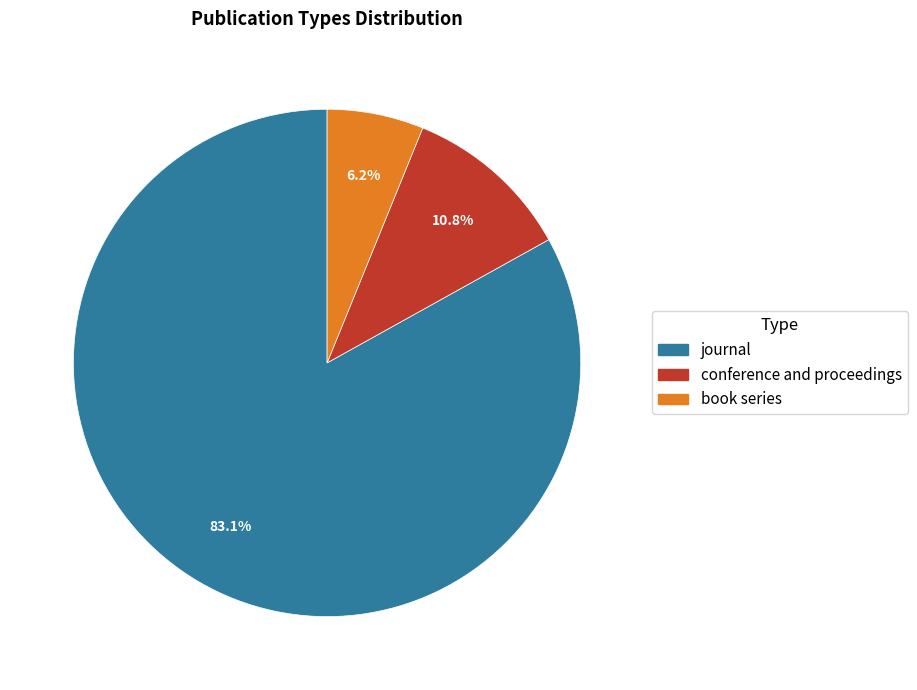

What is the largest slice in the pie chart?

journal